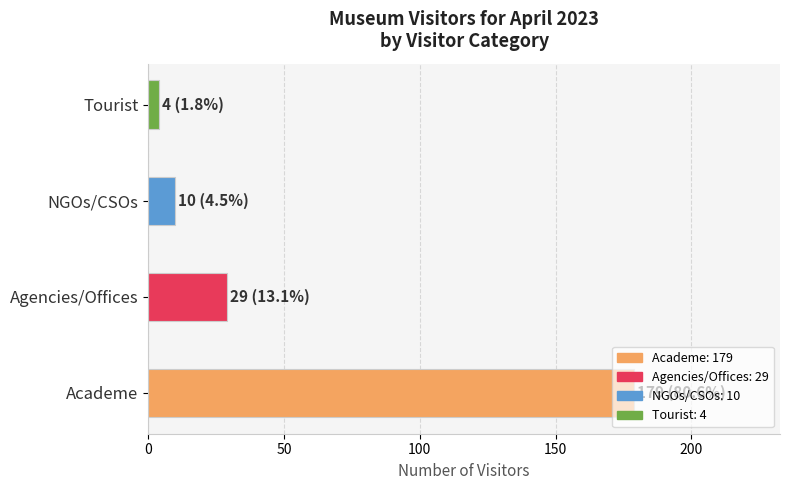

Are the bars horizontal?

Yes